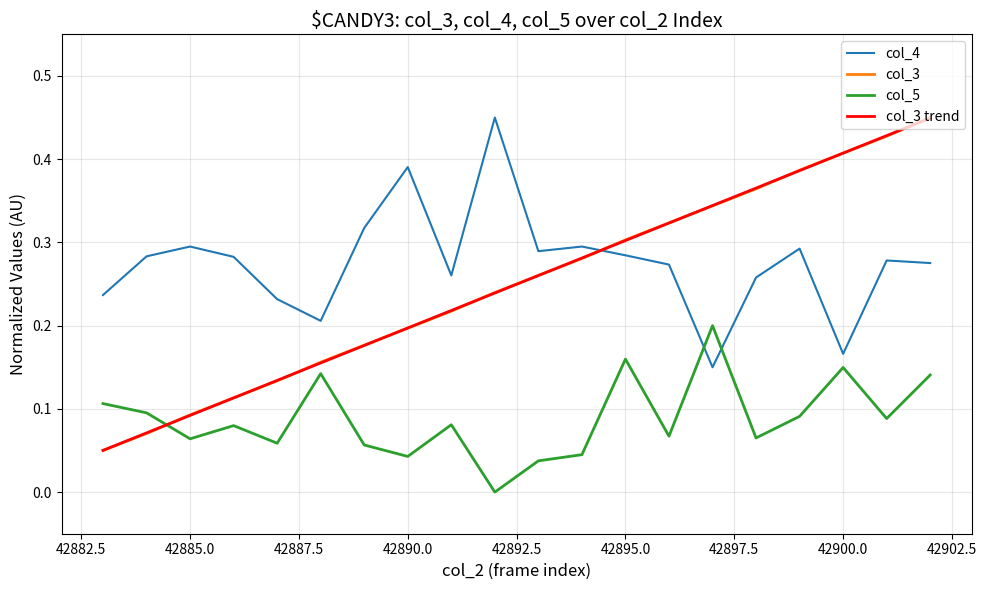

How many intersections are there between col_3 trend and col_5?

1